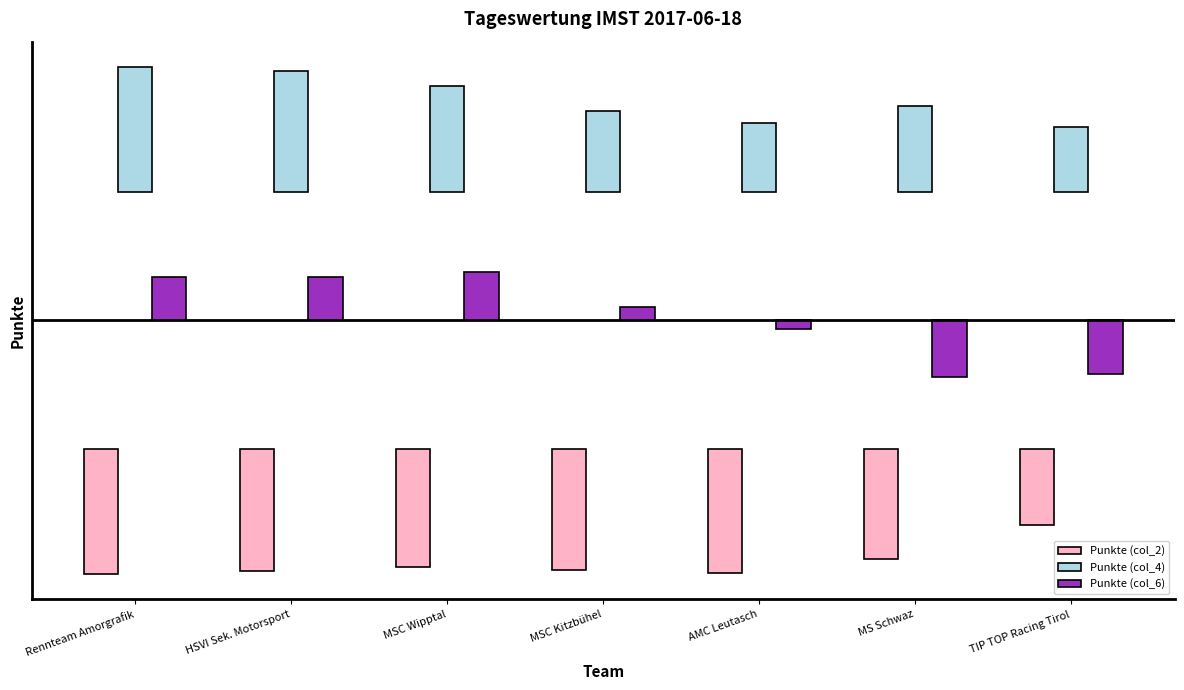

What is the maximum value shown in the chart?

48.7